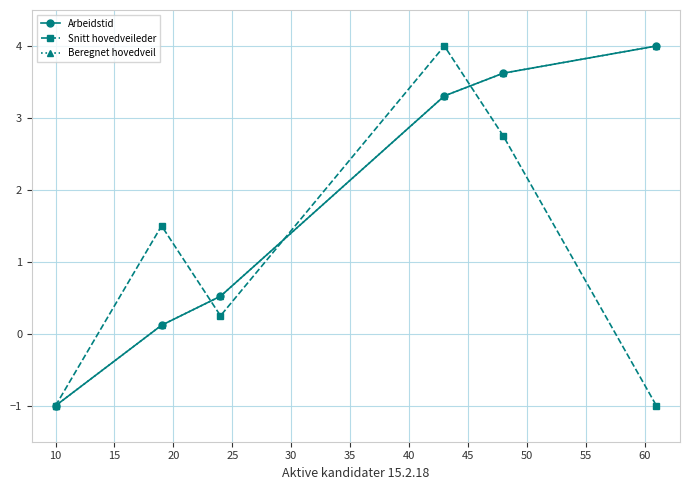

Does the chart have visible grid lines?

Yes